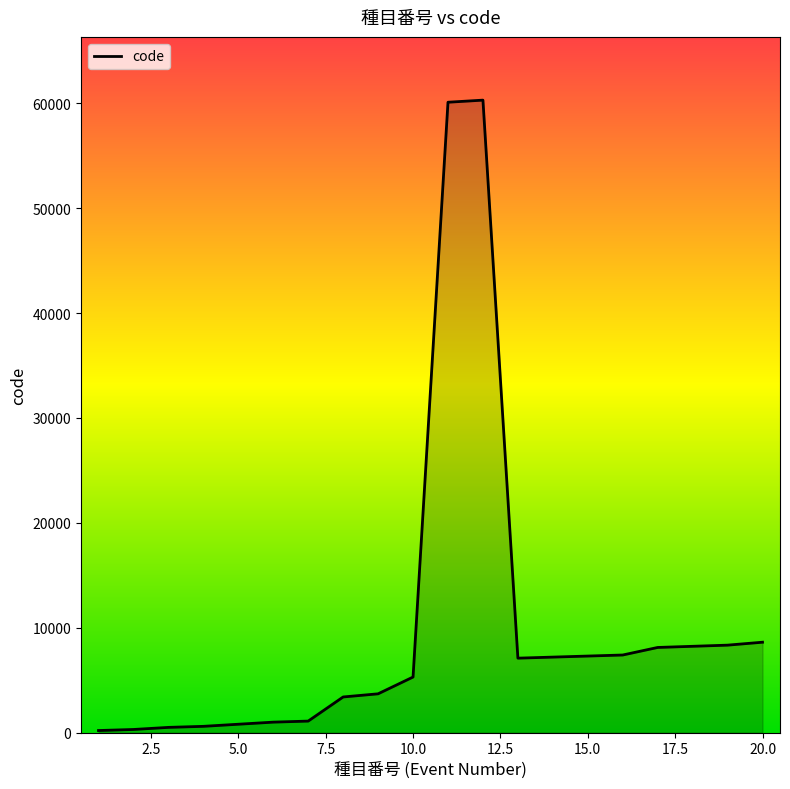

What is the sum of all values?

199610